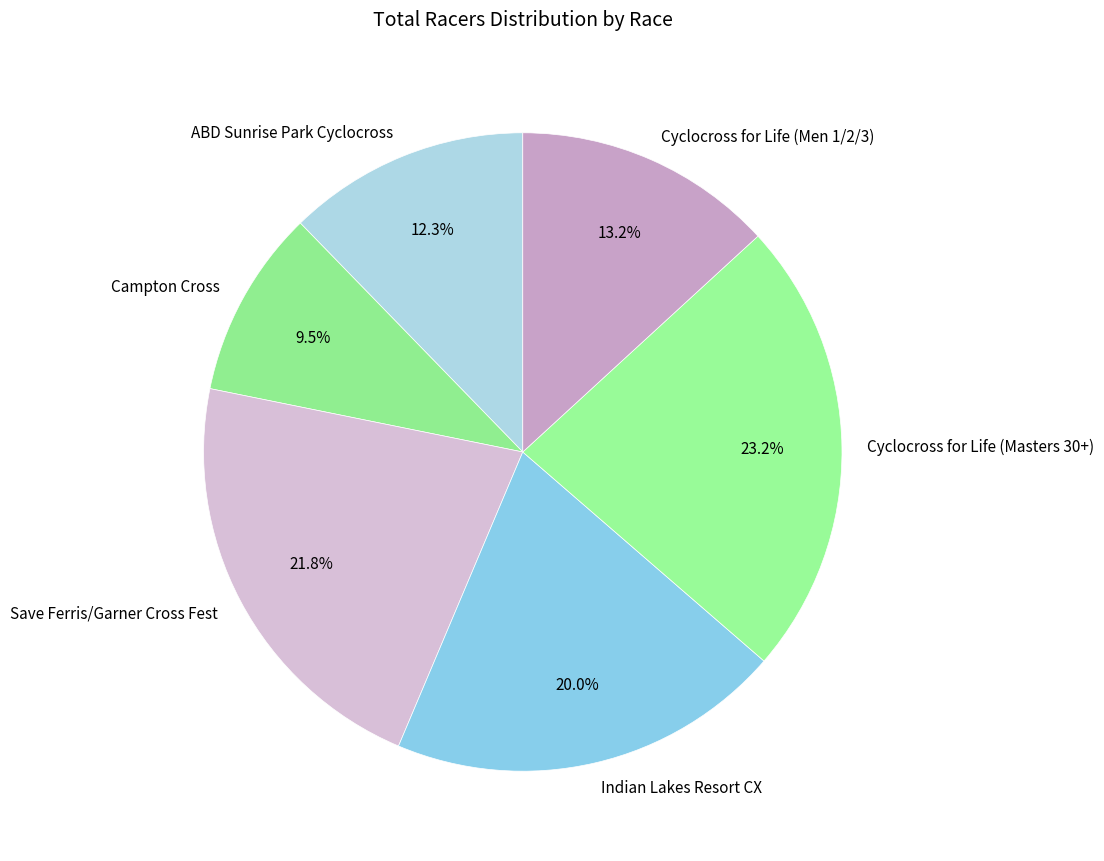

Does any single category account for the majority?

No